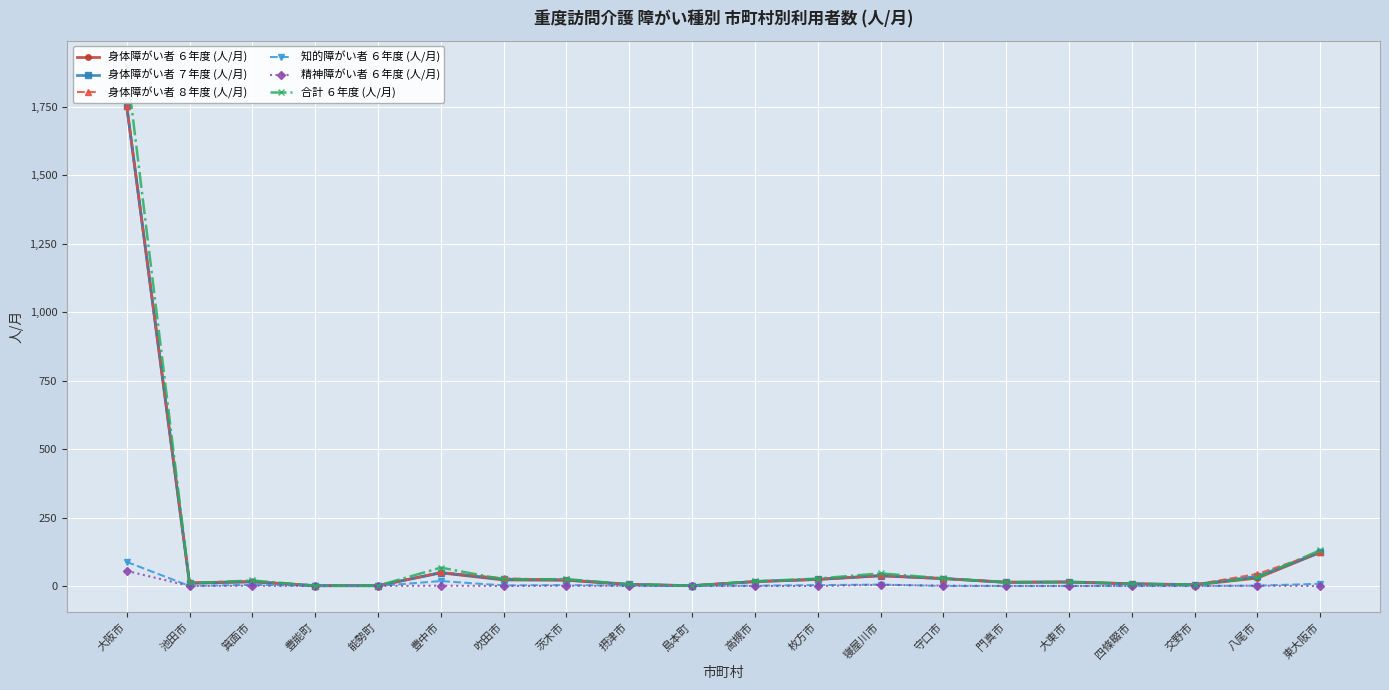

True or false: 身体障がい者 ７年度 (人/月) has more than 0 points higher than both neighbors.

True